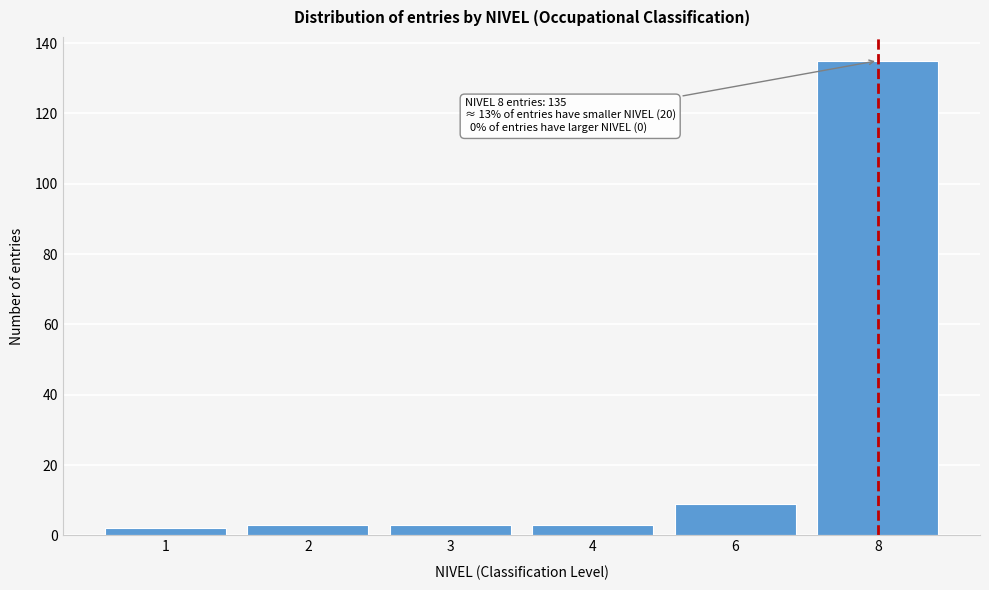

Reading left to right, extract all data points from this chart.

2	3	3	3	9	135